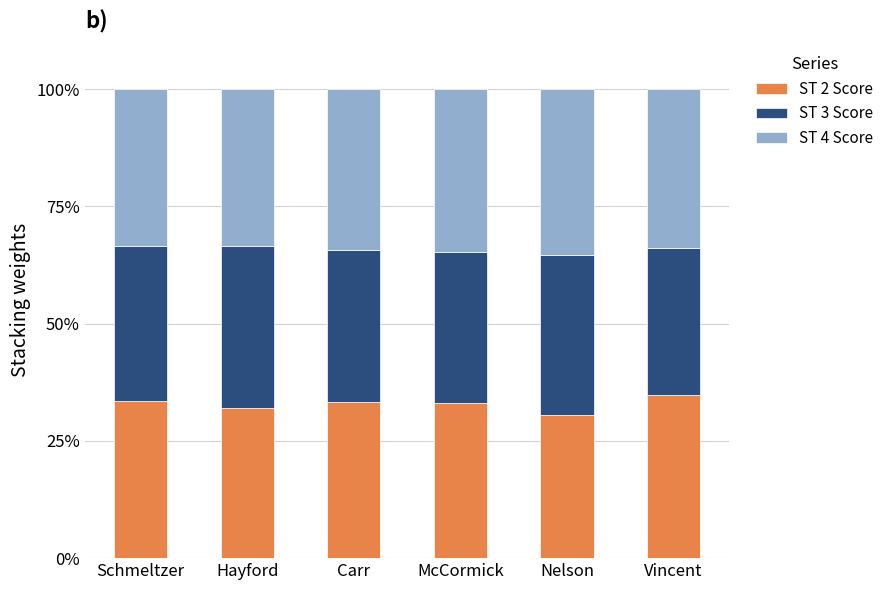

What is the sum of all ST 2 Score values?

197.0